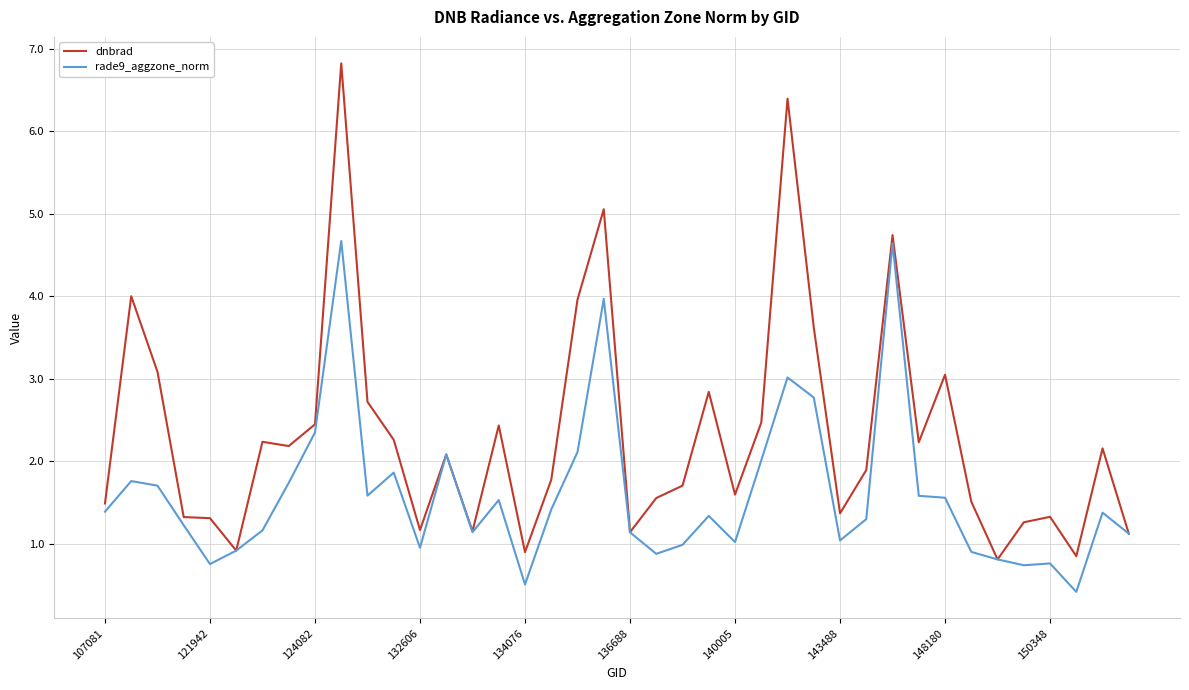

Is this an area chart (filled region under the line)?

No